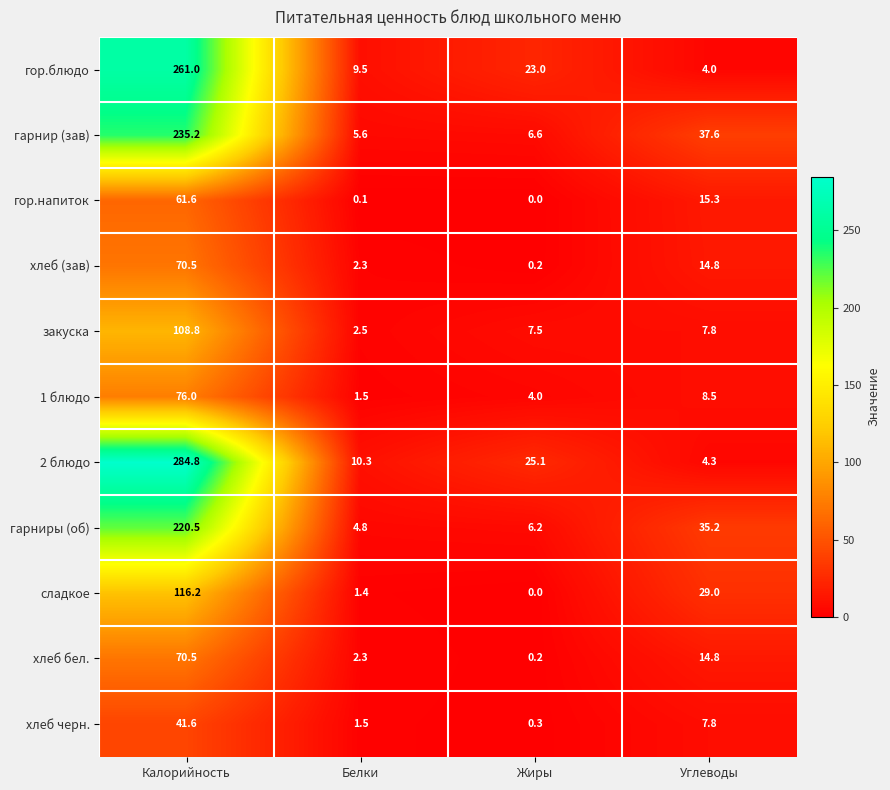

At how many categories does at least one series exceed 260?

1